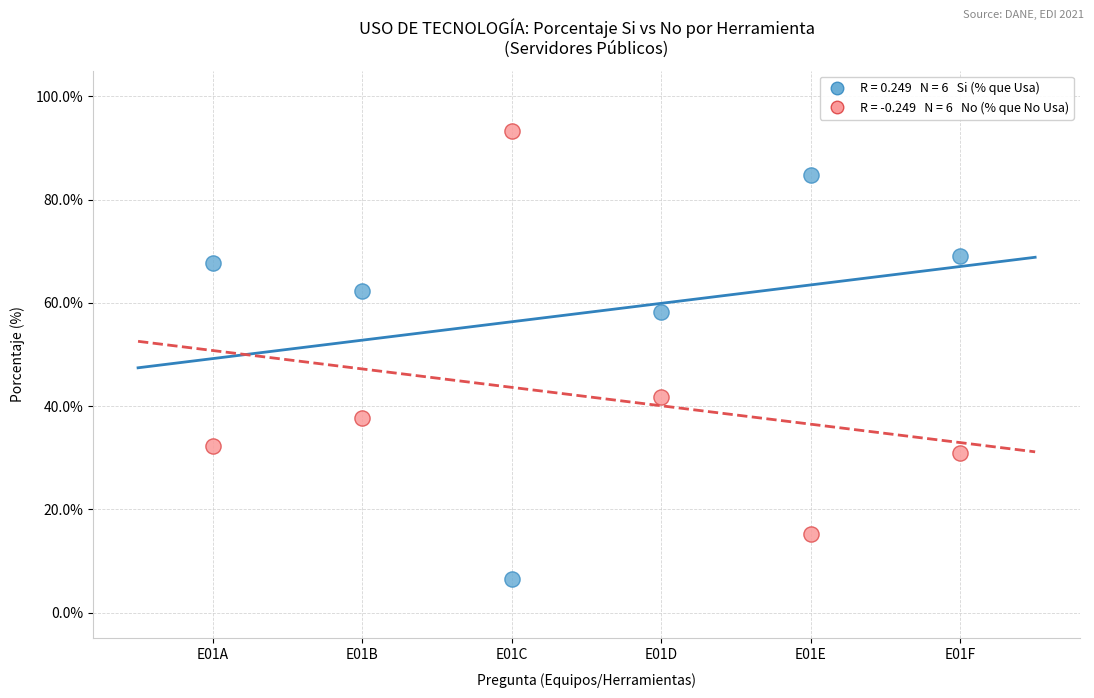

Across all series, what Y value is closest to 49?

41.7